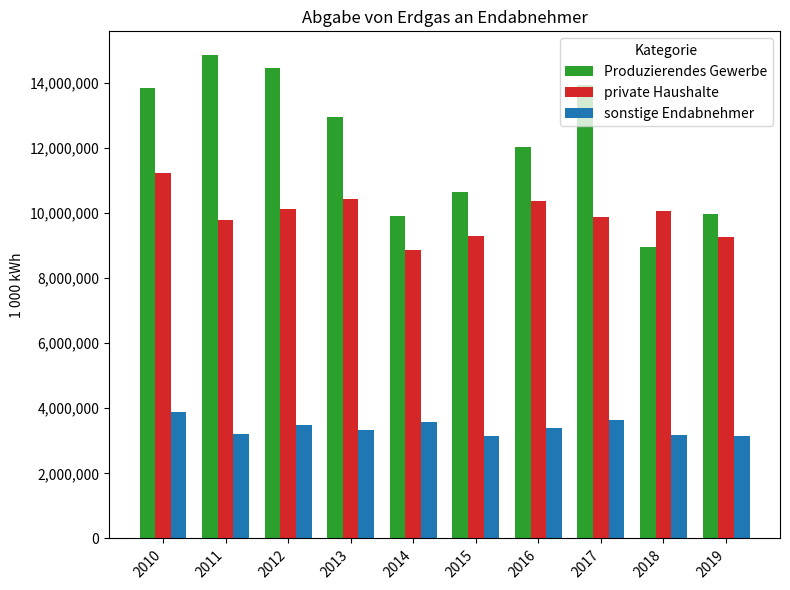

List the series in order of their overall mean, highest first.

Produzierendes Gewerbe, private Haushalte, sonstige Endabnehmer